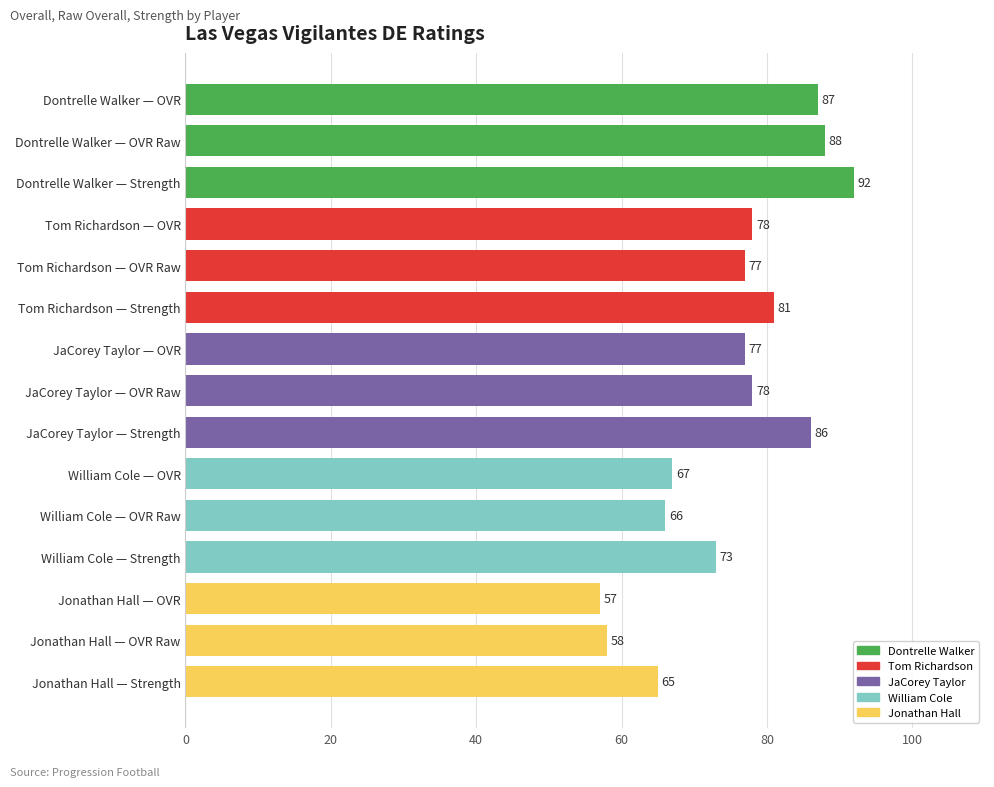

What is the label of the 1st bar from the bottom?

Jonathan Hall — Strength